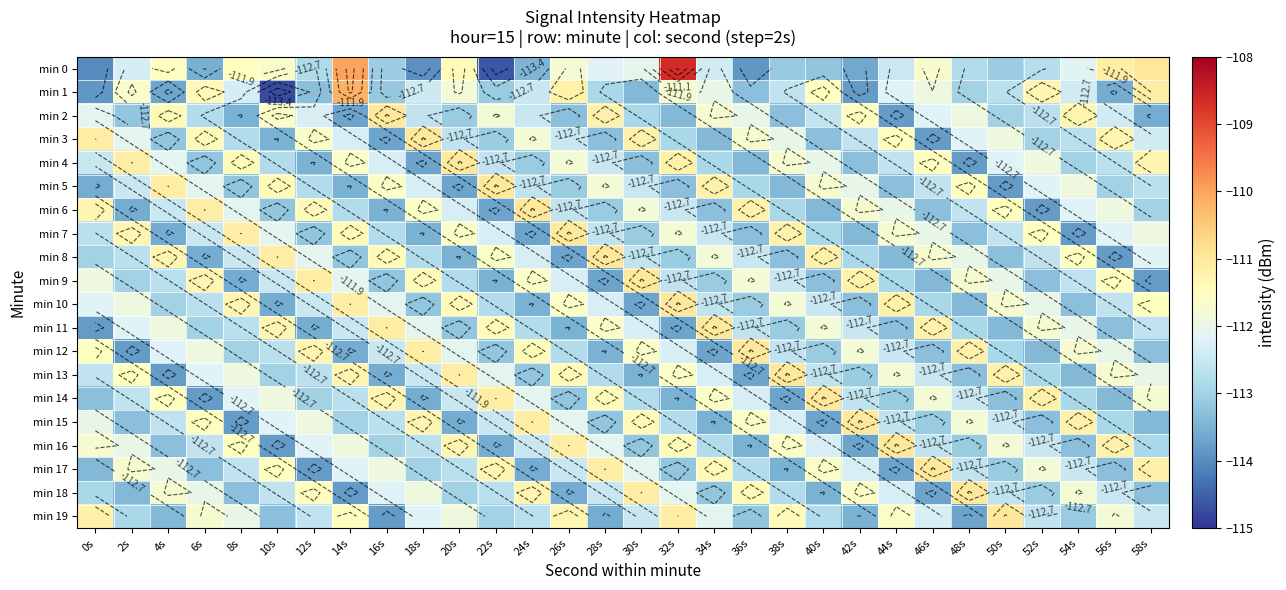

At which label is min 12 closest to -112?

56s